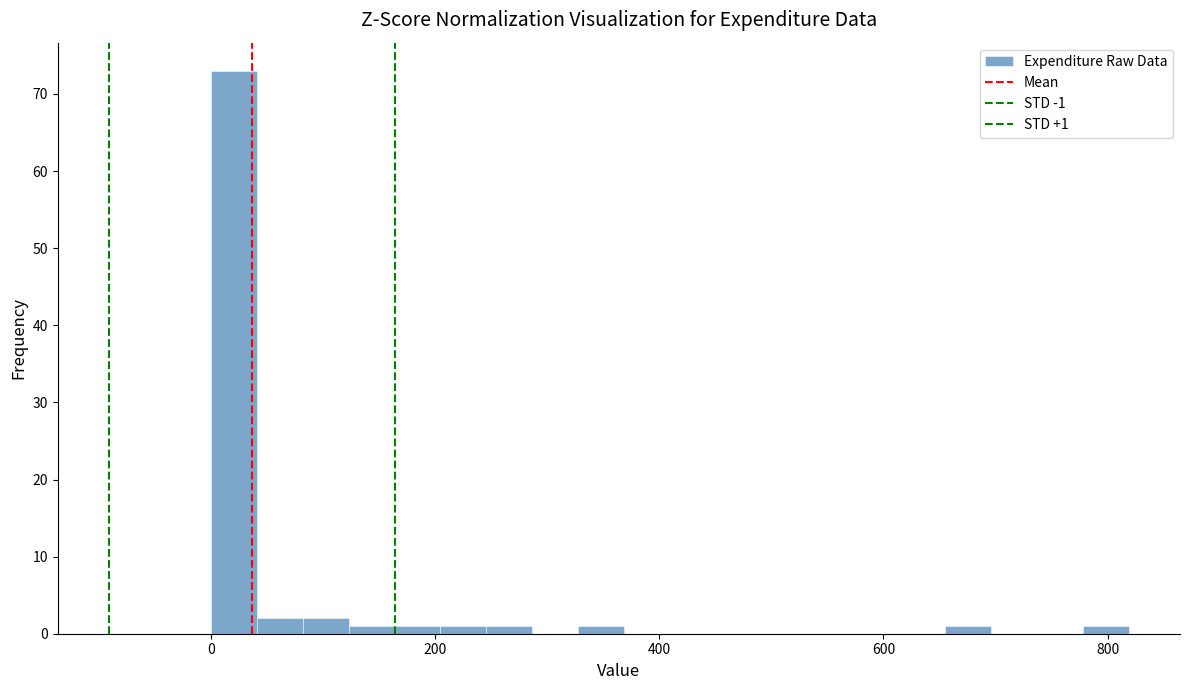

Read against the x-axis, roughly where is the centre of the tallest bar?

20